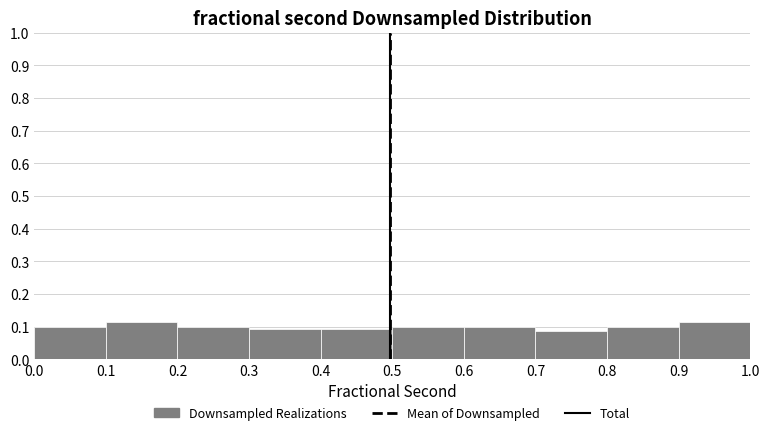

Reading left to right, transcribe this chart: for each bar, give the range it covers on the x-axis and its height. The values are not printed on the chart, so give them approximately, as read against the axis.

0.0 to 0.1: 0.10
0.1 to 0.2: 0.11
0.2 to 0.3: 0.10
0.3 to 0.4: 0.09
0.4 to 0.5: 0.09
0.5 to 0.6: 0.10
0.6 to 0.7: 0.10
0.7 to 0.8: 0.09
0.8 to 0.9: 0.10
0.9 to 1.0: 0.11